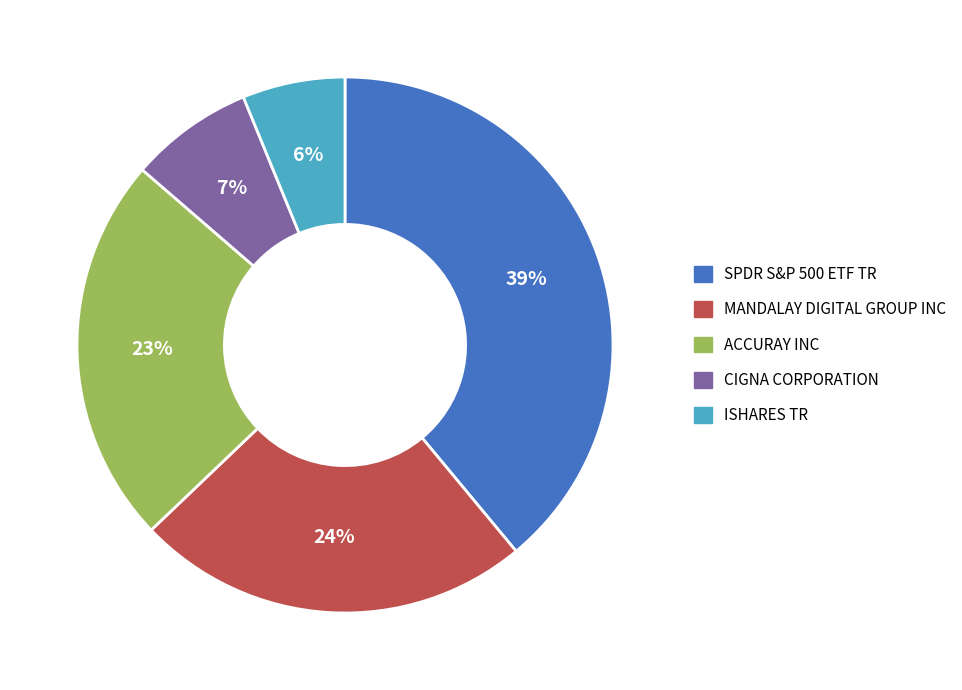

To the nearest percent, what is the difference between the SPDR S&P 500 ETF TR and MANDALAY DIGITAL GROUP INC slice percentages?

15%